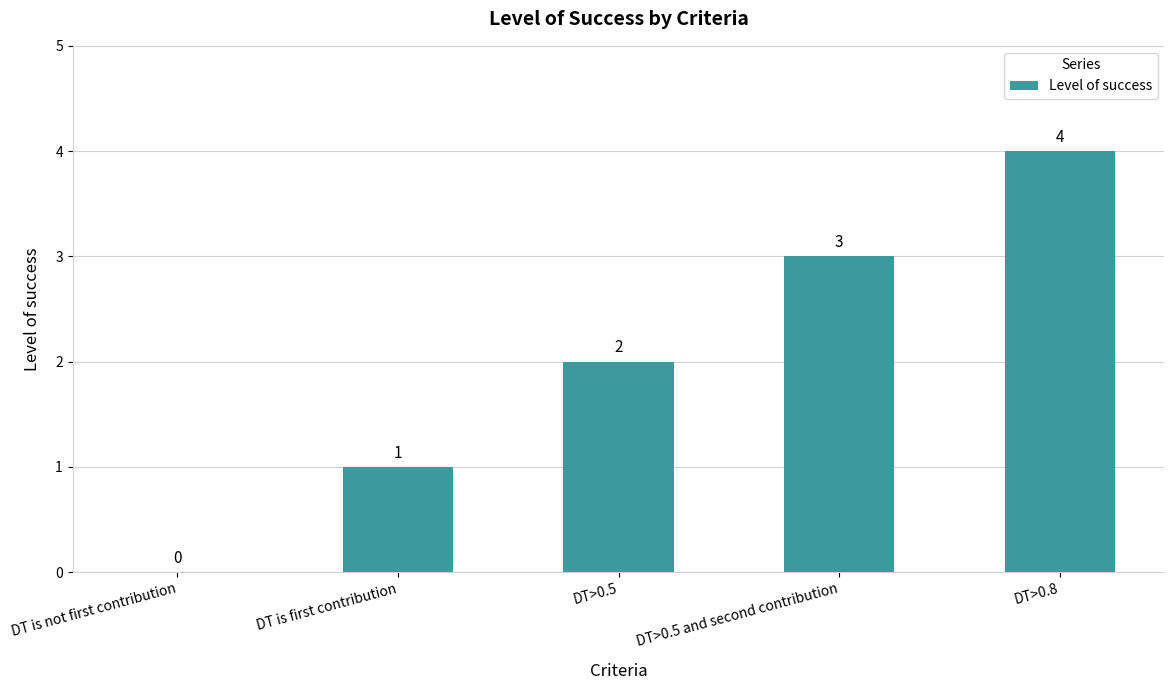

How many values are between 1 and 3?

3